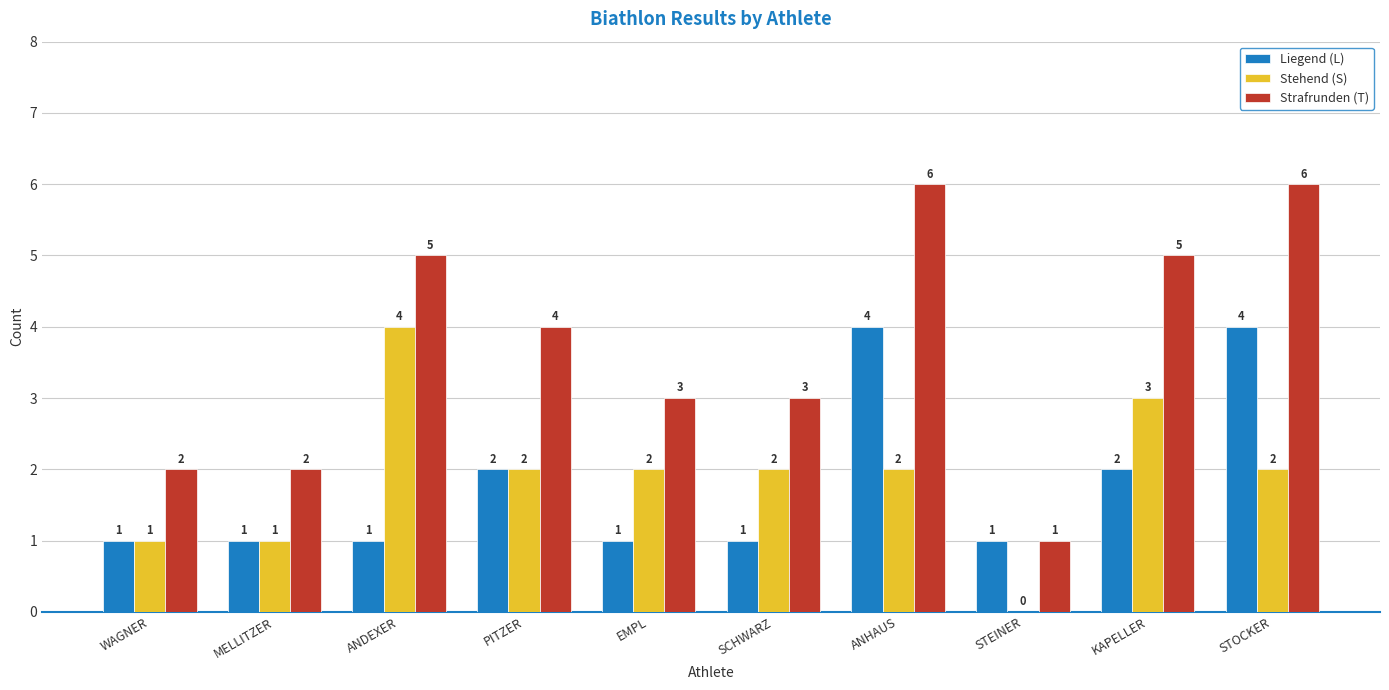

Reading left to right, list all the values displayed in this chart.

Liegend (L): WAGNER=1	MELLITZER=1	ANDEXER=1	PITZER=2	EMPL=1	SCHWARZ=1	ANHAUS=4	STEINER=1	KAPELLER=2	STOCKER=4
Stehend (S): WAGNER=1	MELLITZER=1	ANDEXER=4	PITZER=2	EMPL=2	SCHWARZ=2	ANHAUS=2	STEINER=0	KAPELLER=3	STOCKER=2
Strafrunden (T): WAGNER=2	MELLITZER=2	ANDEXER=5	PITZER=4	EMPL=3	SCHWARZ=3	ANHAUS=6	STEINER=1	KAPELLER=5	STOCKER=6